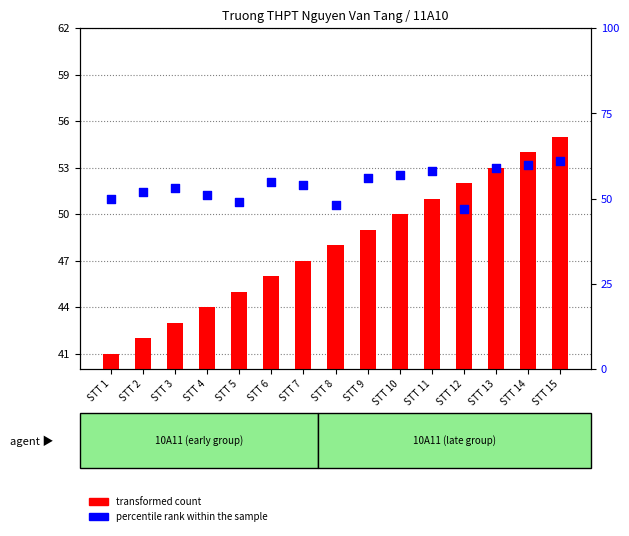

Is the value of transformed count at STT 2 greater than the value of percentile rank within the sample at STT 4?

No